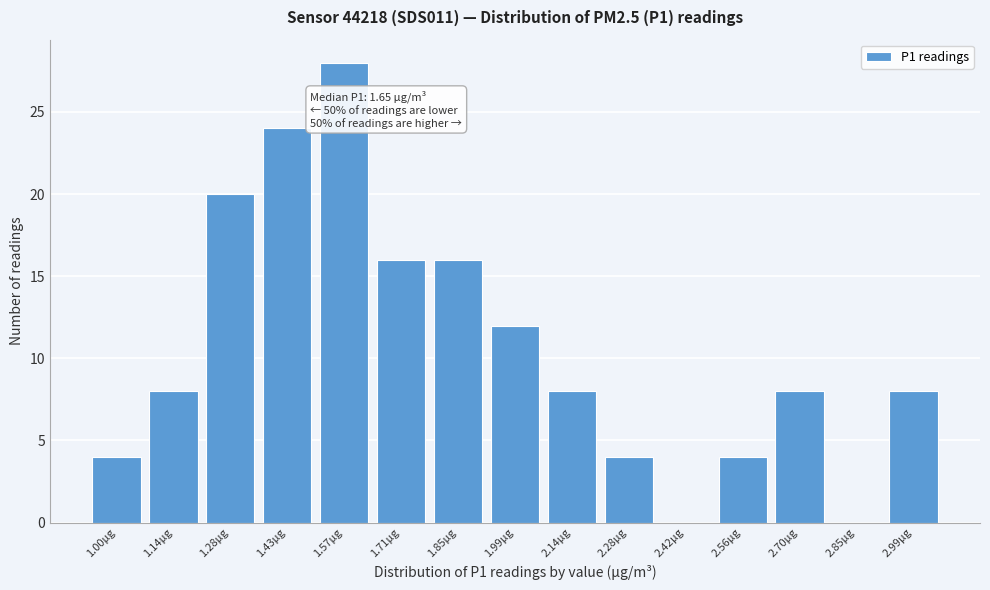

Reading left to right, transcribe all the data shown in this chart.

1.00µg=4	1.14µg=8	1.28µg=20	1.43µg=24	1.57µg=28	1.71µg=16	1.85µg=16	1.99µg=12	2.14µg=8	2.28µg=4	2.42µg=0	2.56µg=4	2.70µg=8	2.85µg=0	2.99µg=8